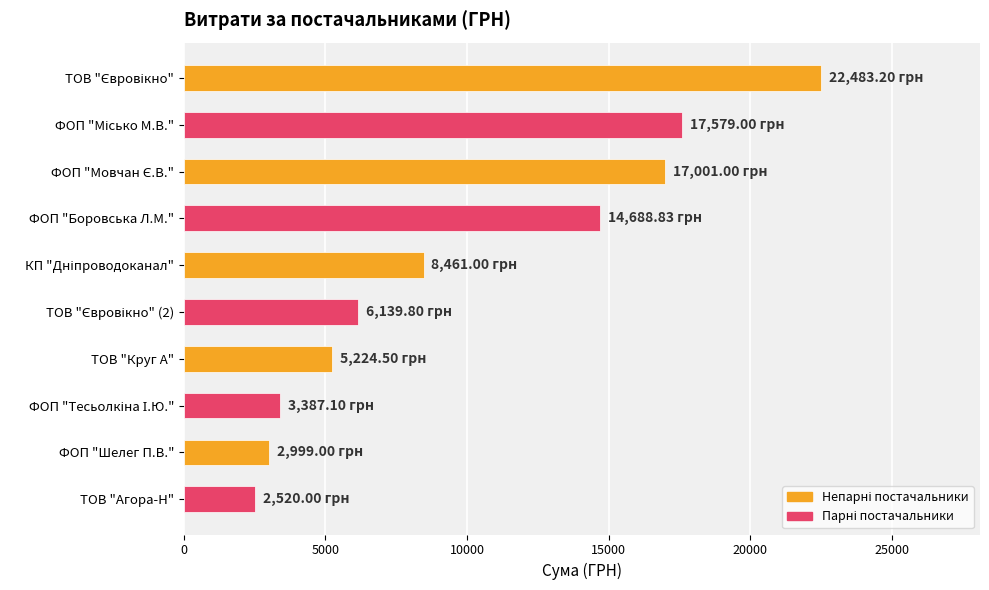

What is the label of the 10th bar from the top?

ТОВ "Агора-Н"